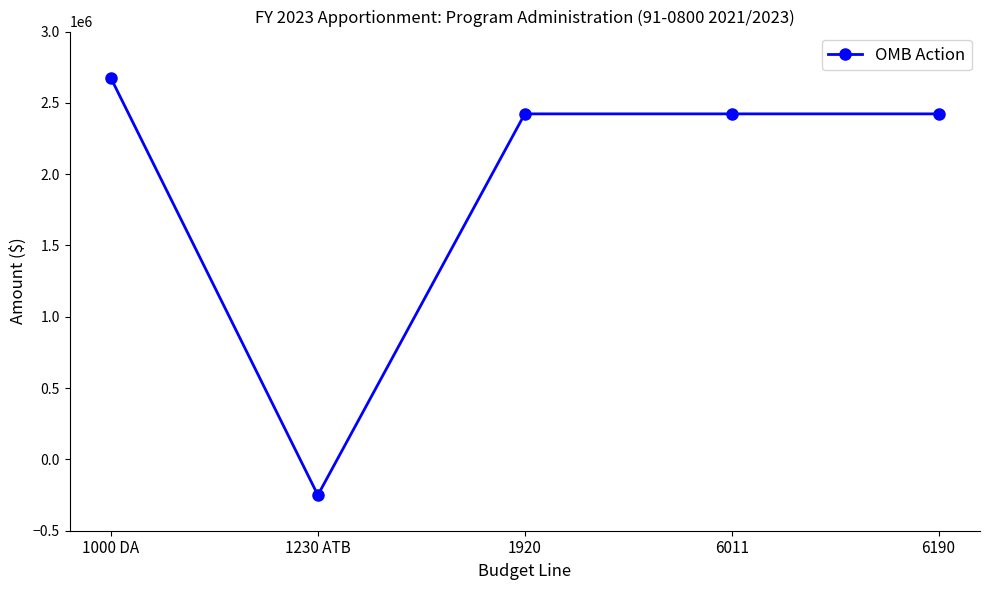

How many negative values are there?

1